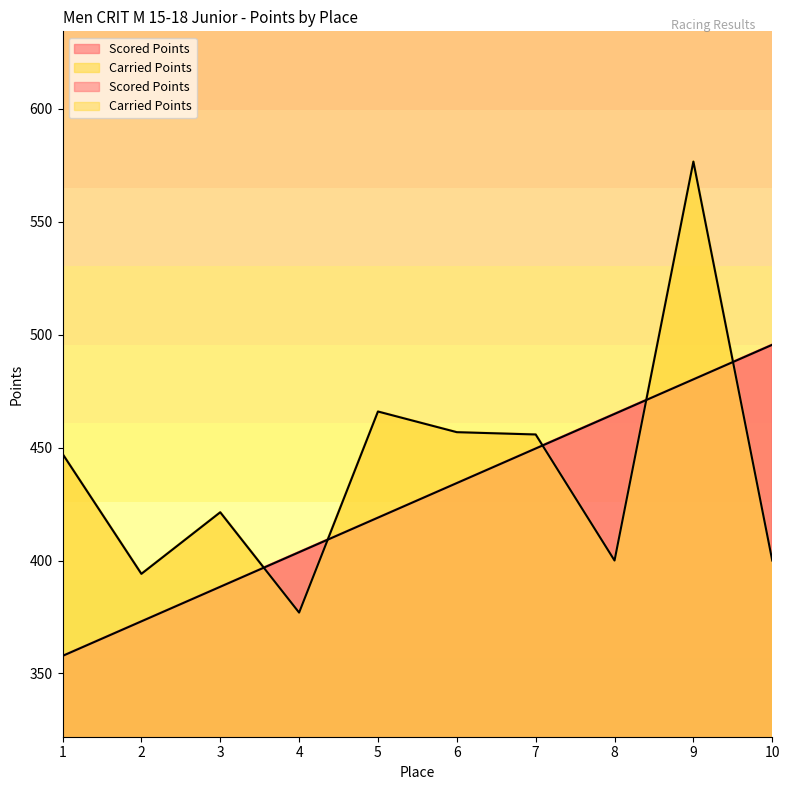

How many lines are shown in the chart?

2